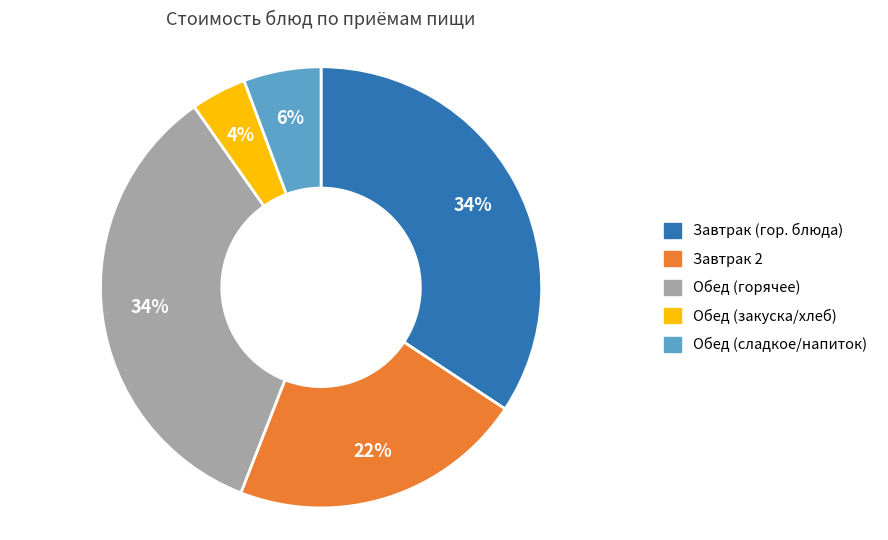

Is there any slice that represents more than half of the pie?

No